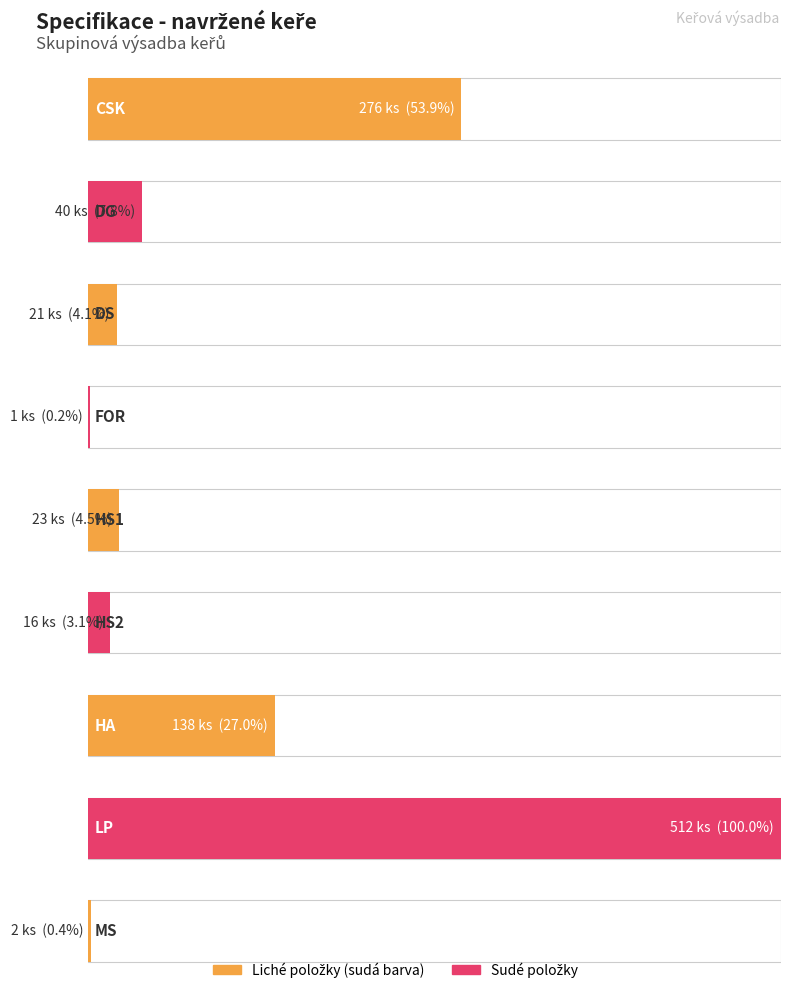

Is the value of cena/ MJ at DG greater than the value of počet MJ at CSK?

No